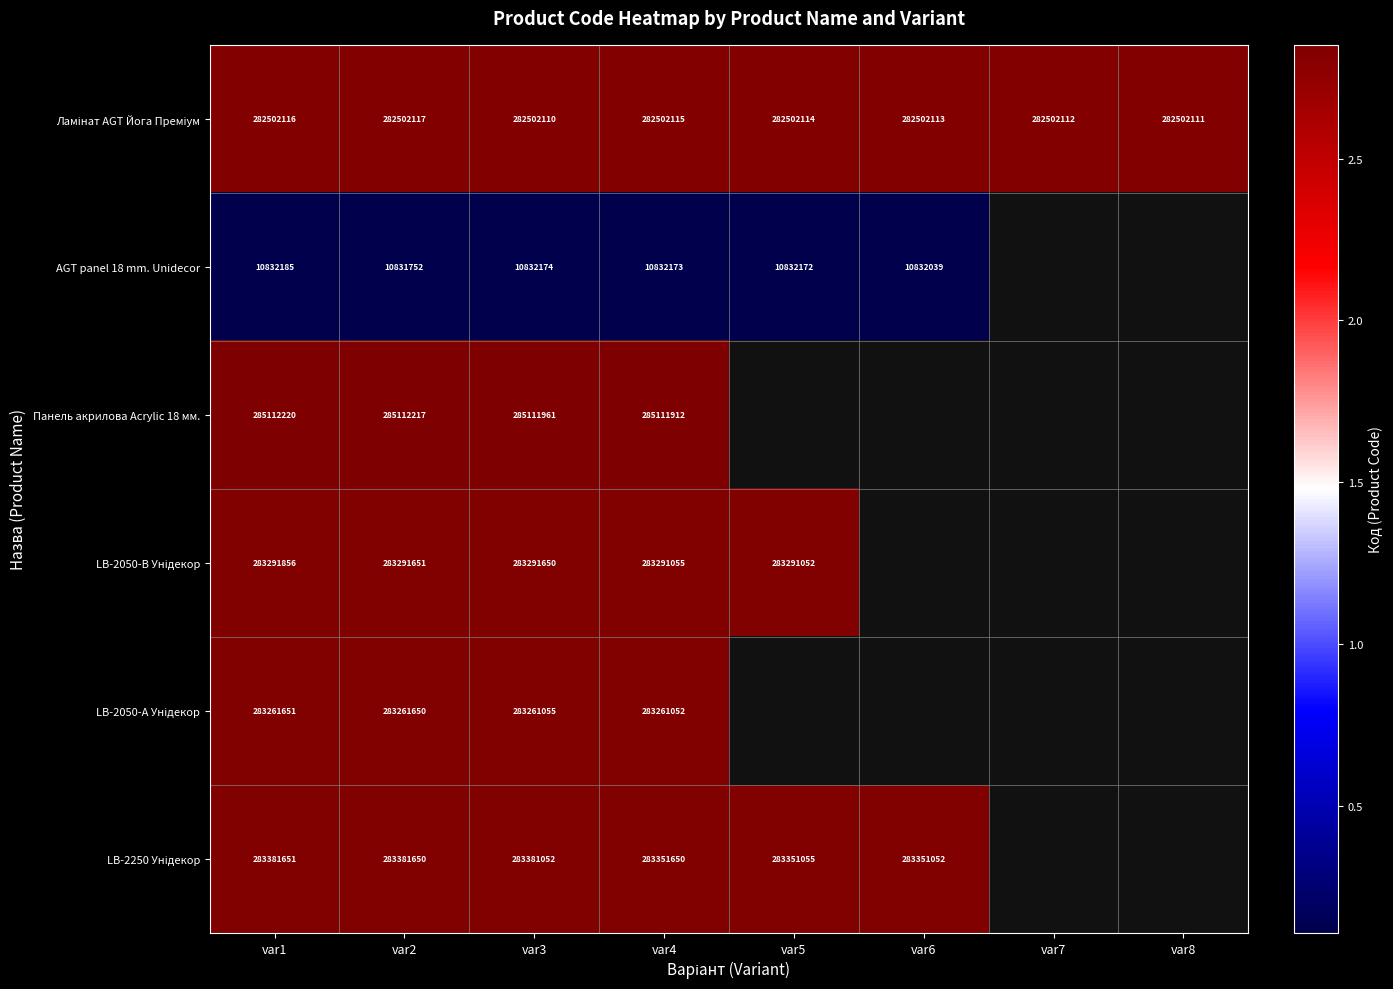

What is the spread (max minus min) of values at var4?

274279739